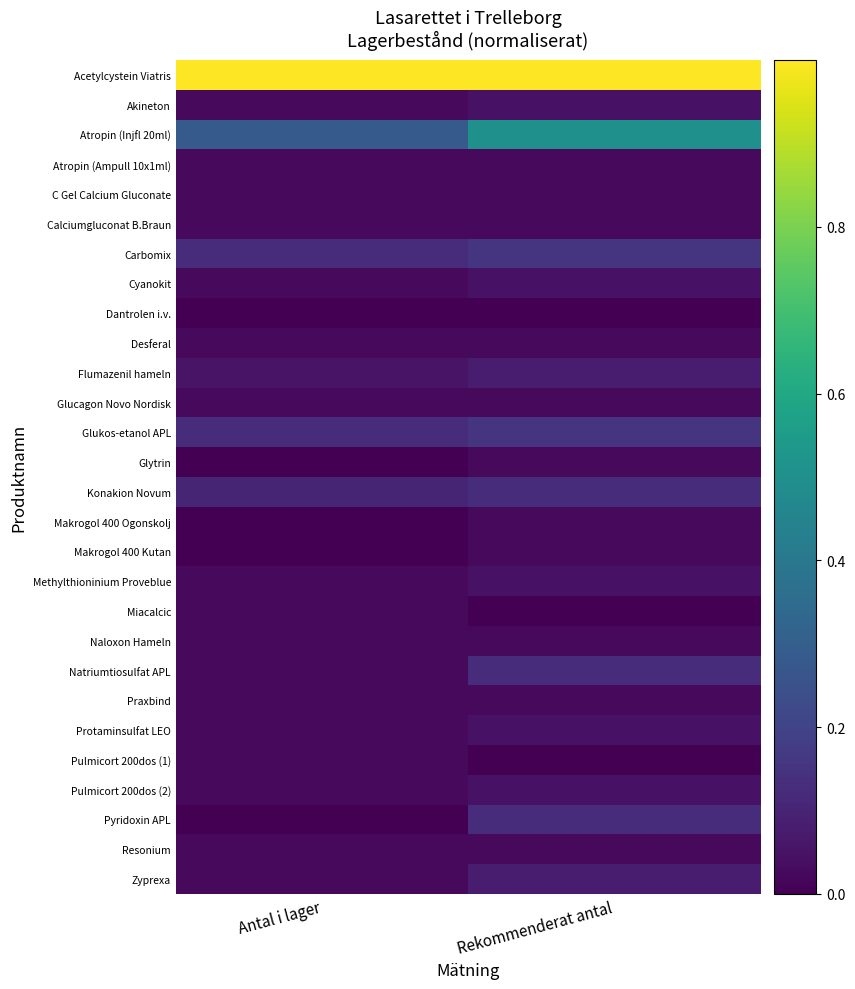

Which series has the largest total across all categories?

Acetylcystein Viatris